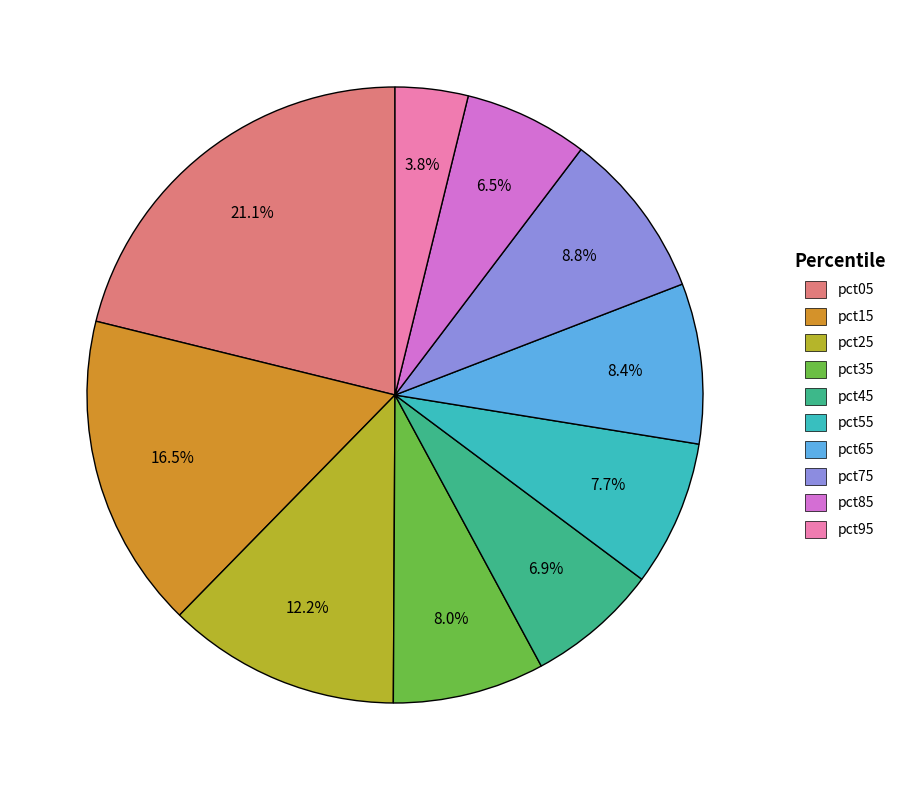

Is the sum of pct75 and pct15 greater than half?

No